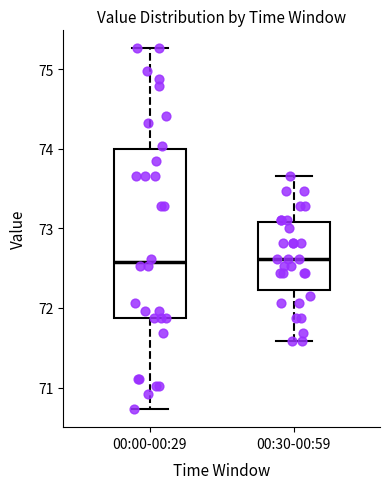

Reading left to right, read every box against the y-axis: the position of its median line, the range the box covers, and the ends of its whiskers. The values are not printed on the chart, so give them approximately, as read against the axis.

00:00-00:29: median 72.6, box 71.9 to 74.0, whiskers 70.7 to 75.3
00:30-00:59: median 72.6, box 72.2 to 73.1, whiskers 71.6 to 73.7